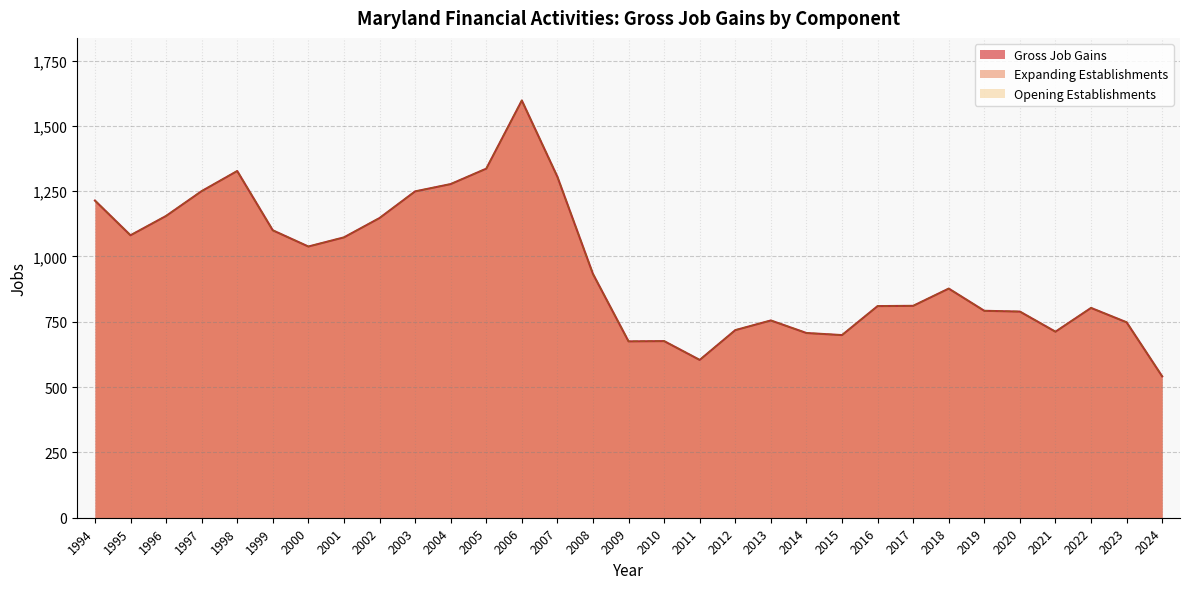

Does the chart have visible grid lines?

Yes